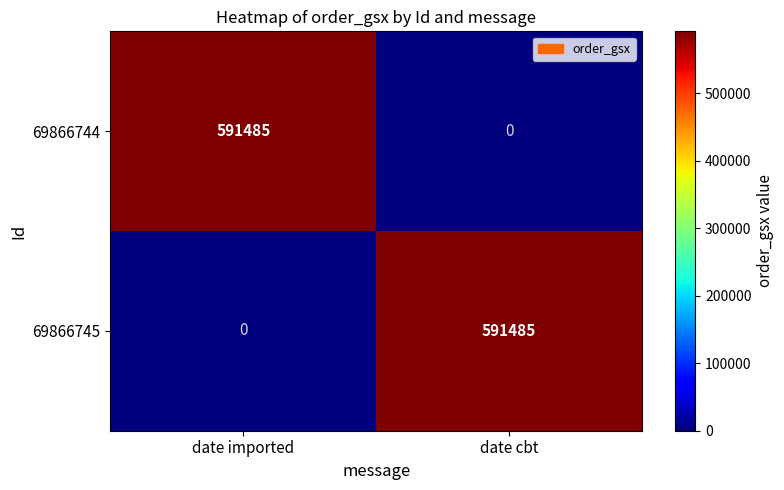

What is the difference between the 69866745 values at date imported and date cbt?

591485